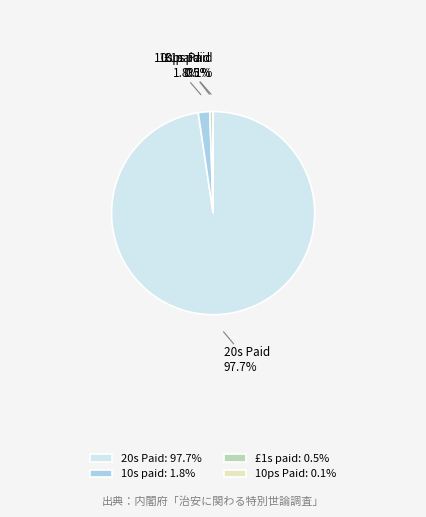

Is the sum of 10s paid and £1s paid greater than half?

No